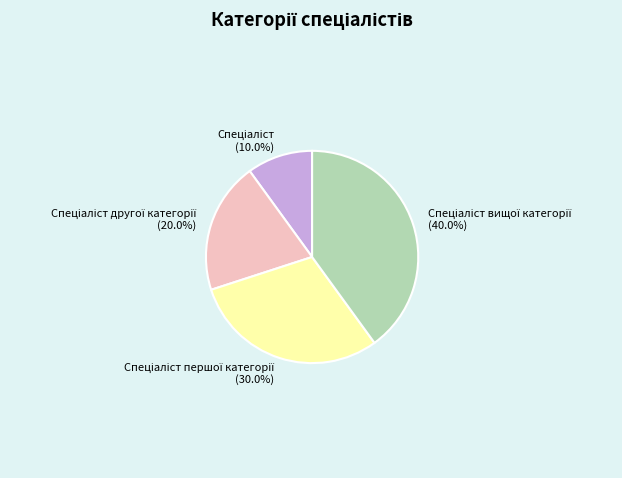

Does any single category account for the majority?

No